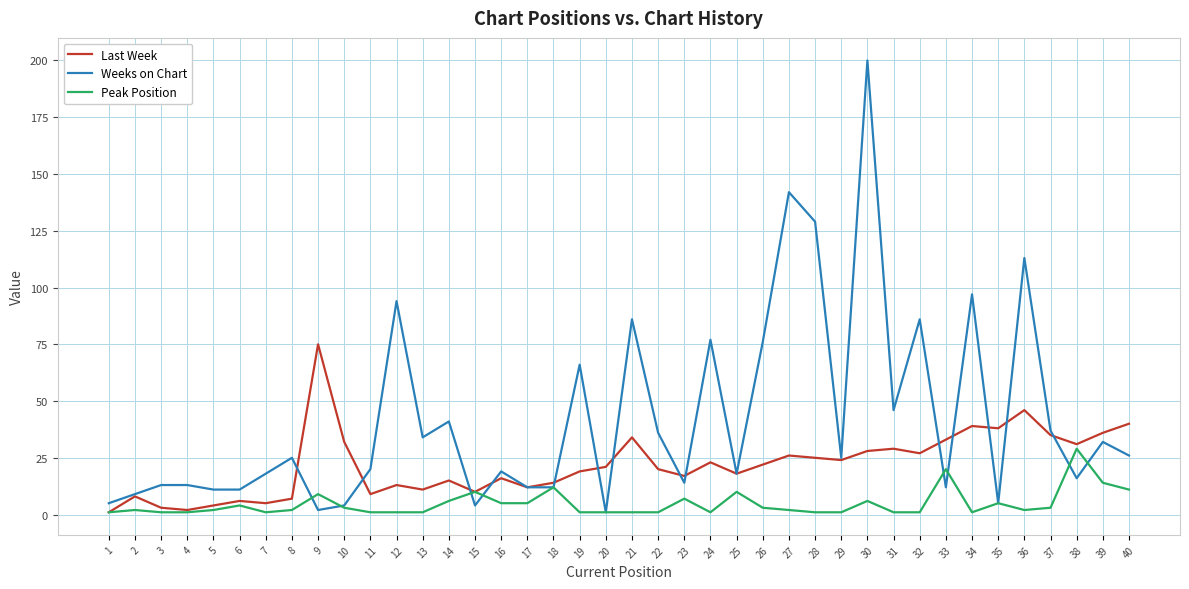

What is the difference between the maximum and minimum values in the Weeks on Chart series?

199